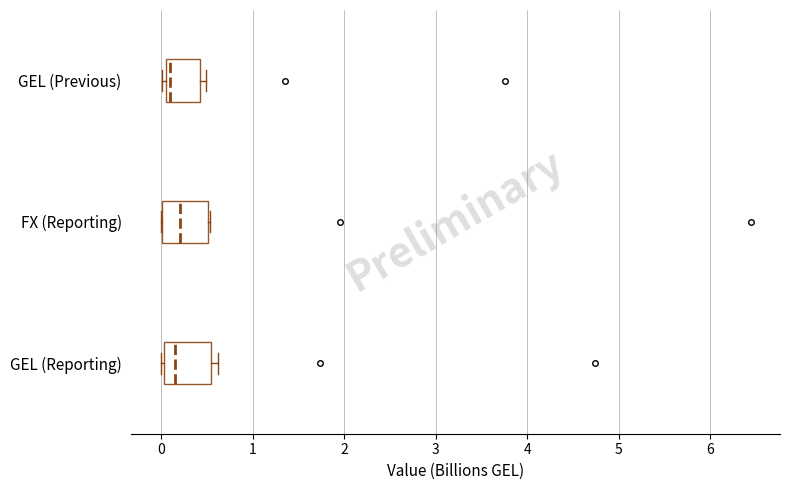

Where is the left edge of the box for GEL (Reporting) on the x-axis? The values are not printed on the chart, so give them approximately, as read against the axis.

0.0